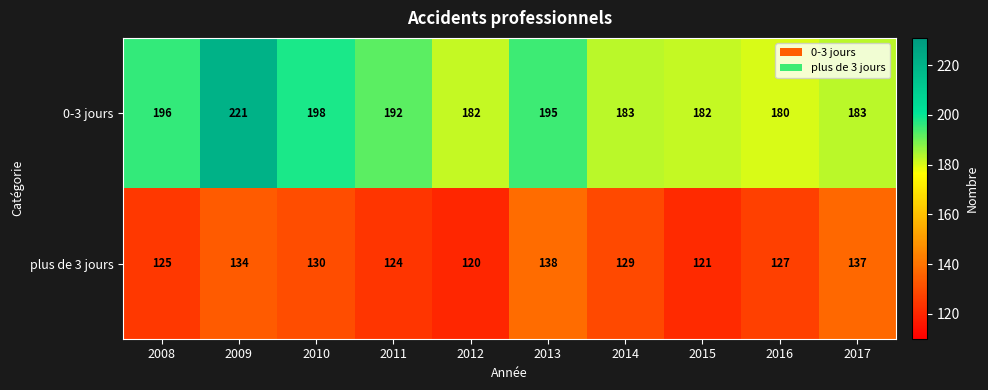

The value of 0-3 jours at 2008 is 196. True or false?

True